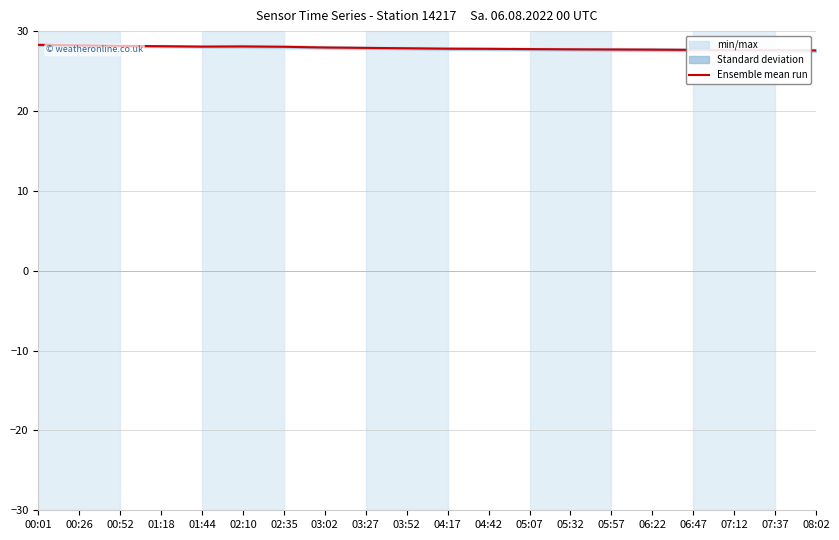

Reading left to right, what are all the values shown in this chart?

28.3	28.2	28.1	28.1	28.1	28.1	28.0	27.9	27.9	27.9	27.8	27.8	27.8	27.7	27.7	27.7	27.6	27.6	27.6	27.6